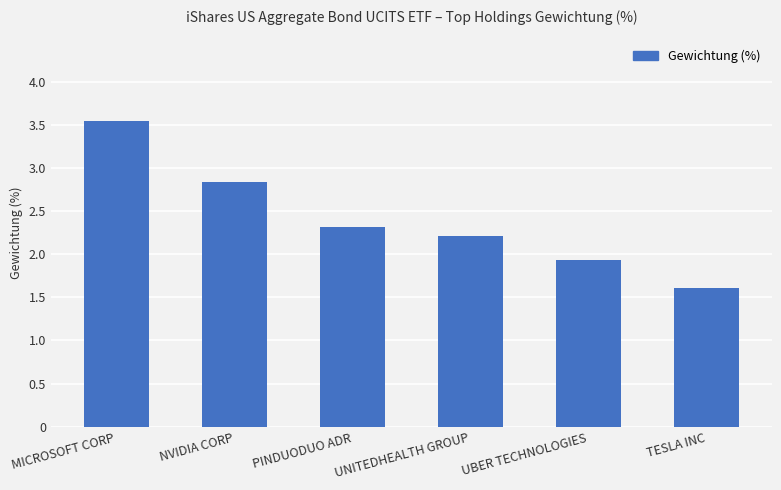

At which category does the chart reach its minimum across all series?

TESLA INC